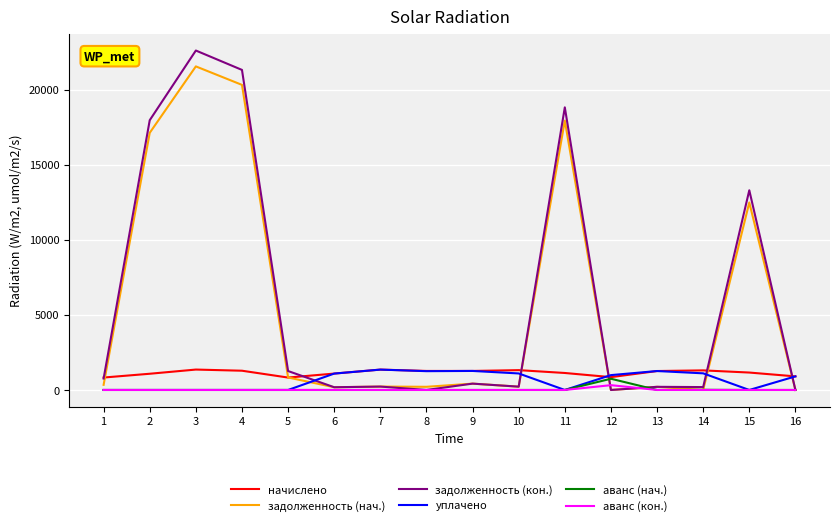

How many categories are shown in the chart?

16